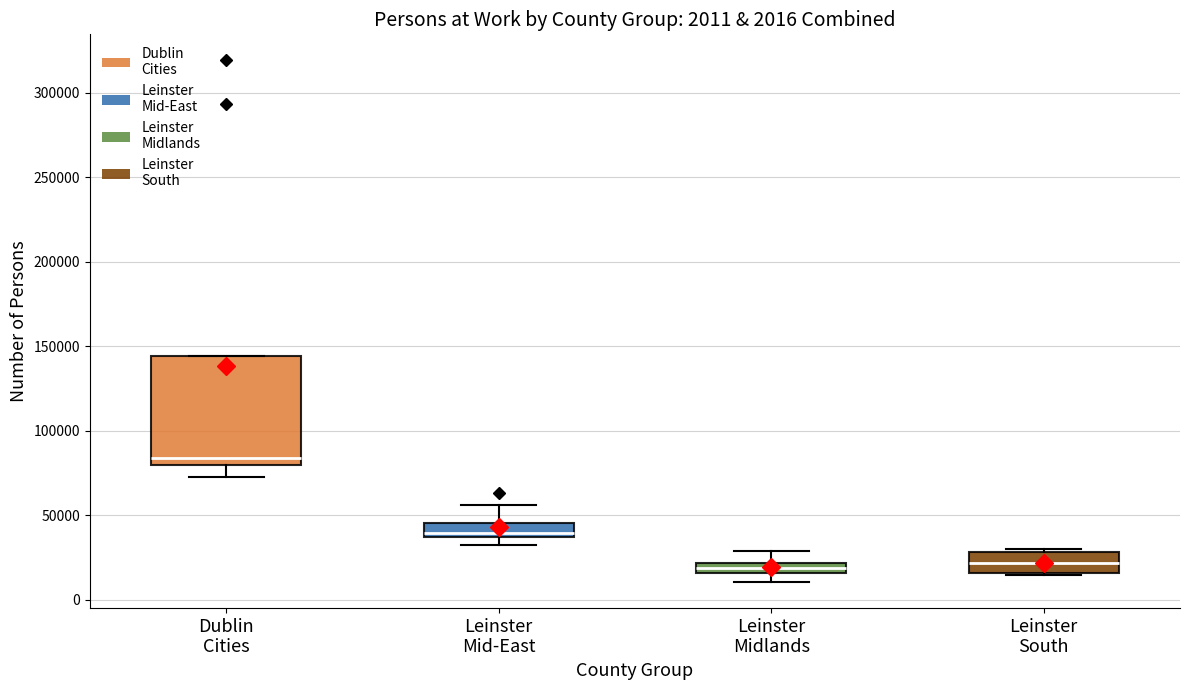

Which box is the tallest, from its lower edge to its upper edge?

Dublin Cities